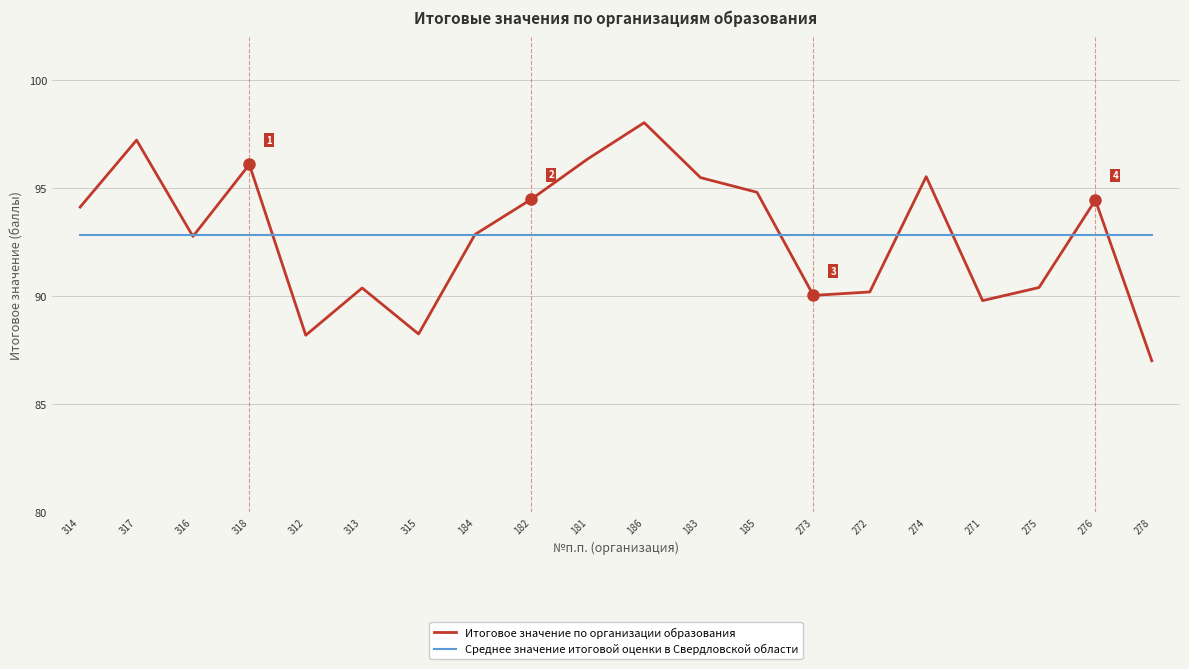

What position from the right is 182?

12